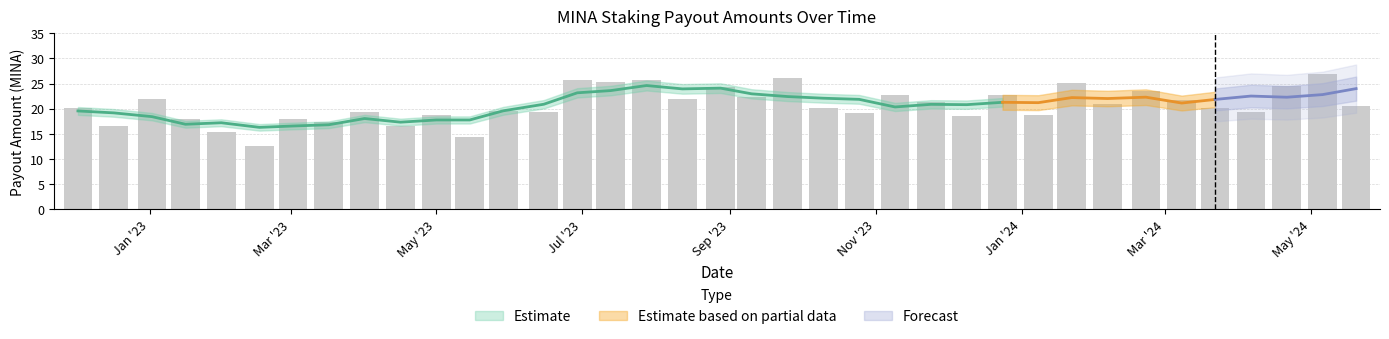

Which category has the highest value across all series?

May '24